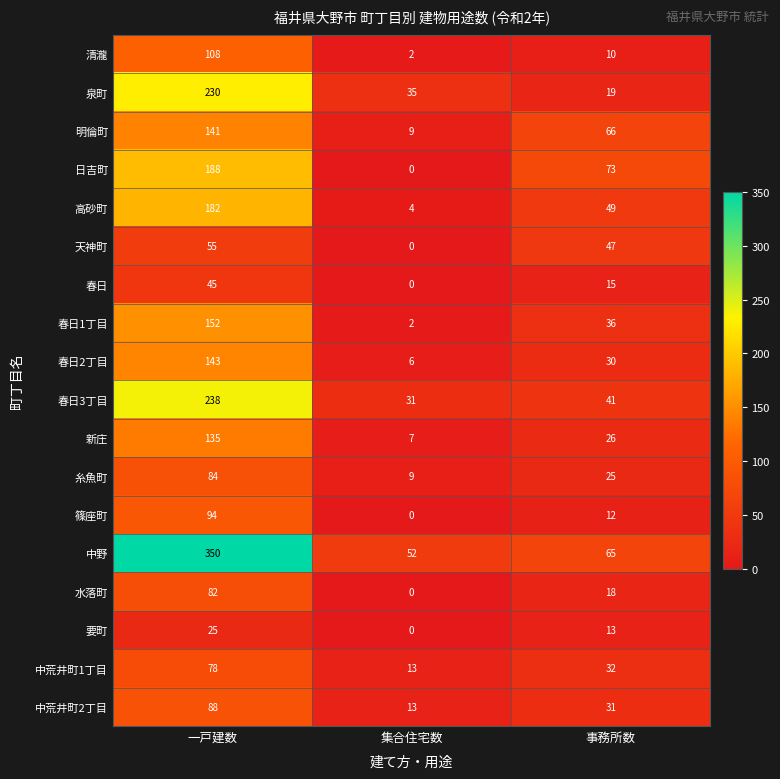

Rank the categories by 糸魚町 value from highest to lowest.

一戸建数, 事務所数, 集合住宅数